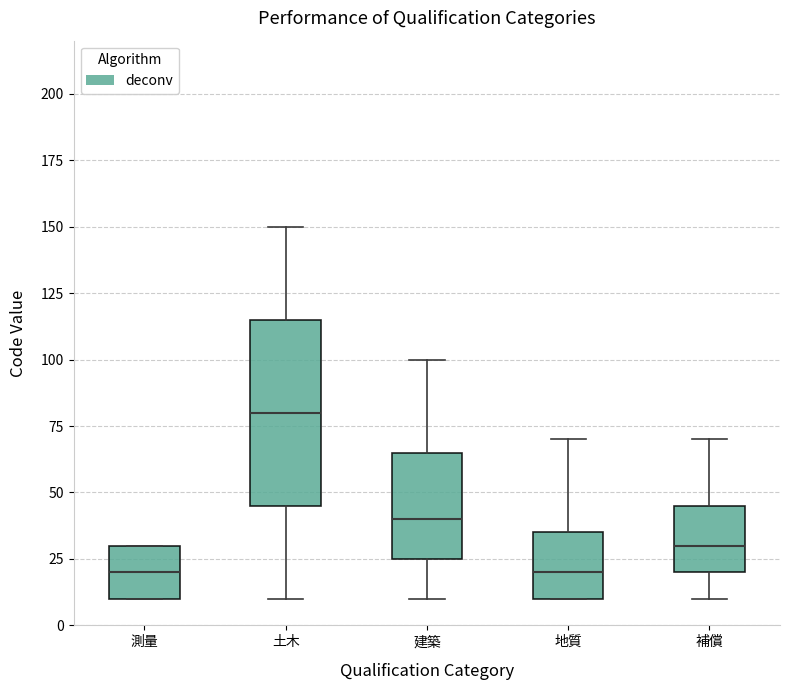

Which box's median line is the highest?

土木